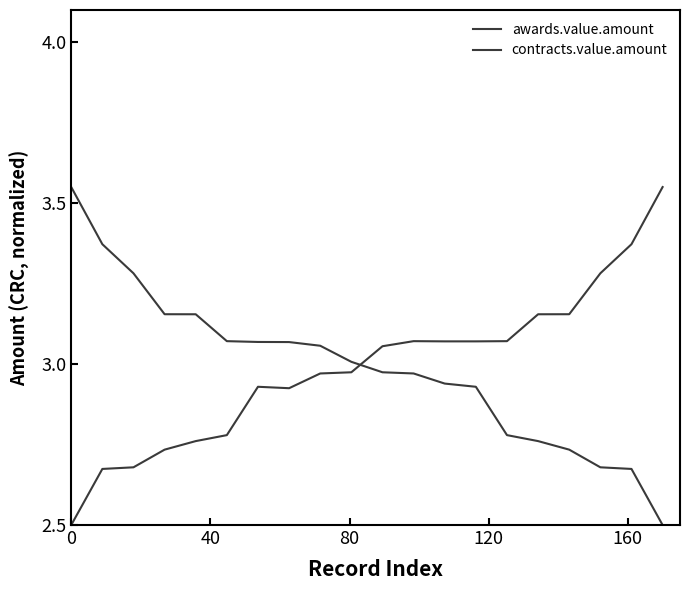

Rank the series by their average value, from highest to lowest.

awards.value.amount, contracts.value.amount